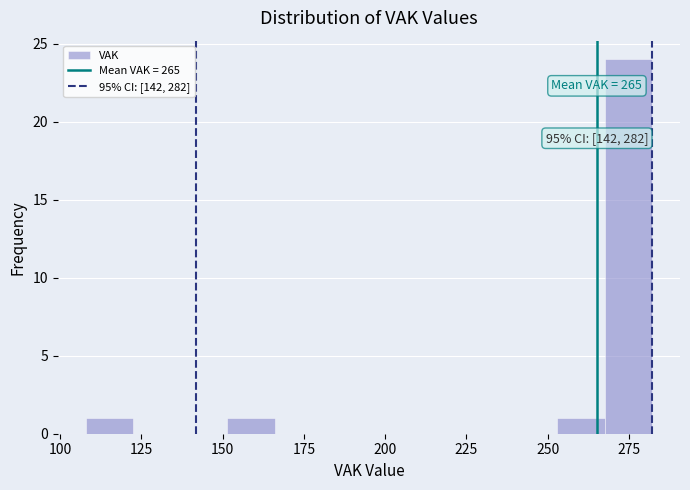

Around what value on the x-axis is the tallest bar? Give the approximate position of its centre, as read against the axis.

275